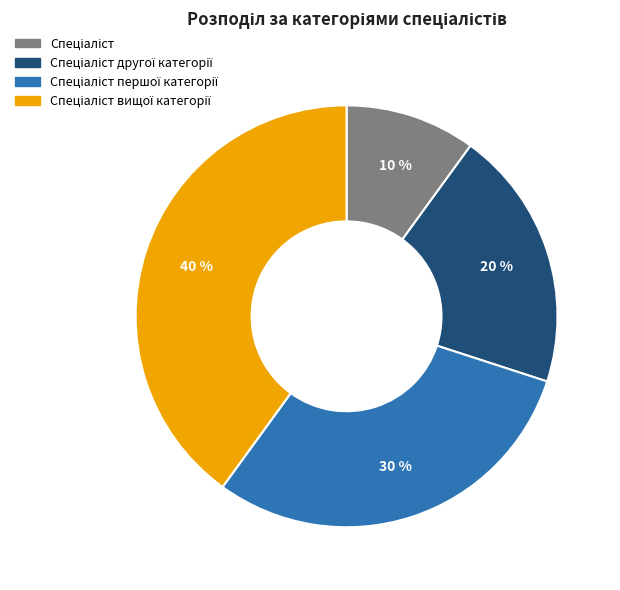

Count the number of slices in the pie.

4